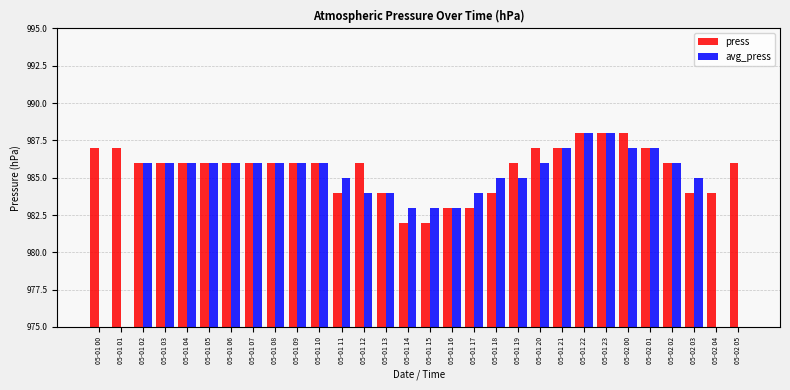

What are all the series names shown in the legend?

press, avg_press